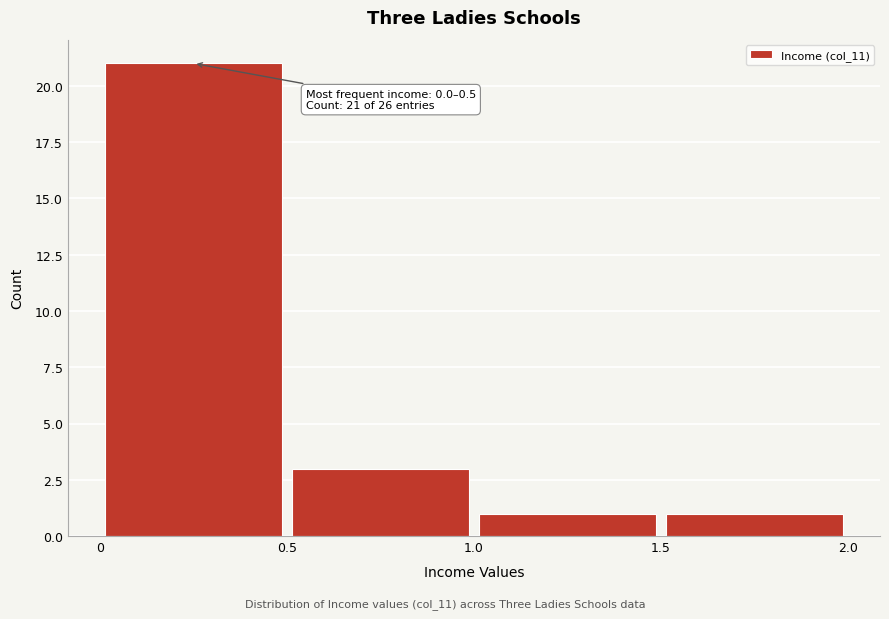

Over which range of the x-axis is the bar tallest?

0 to 0.5